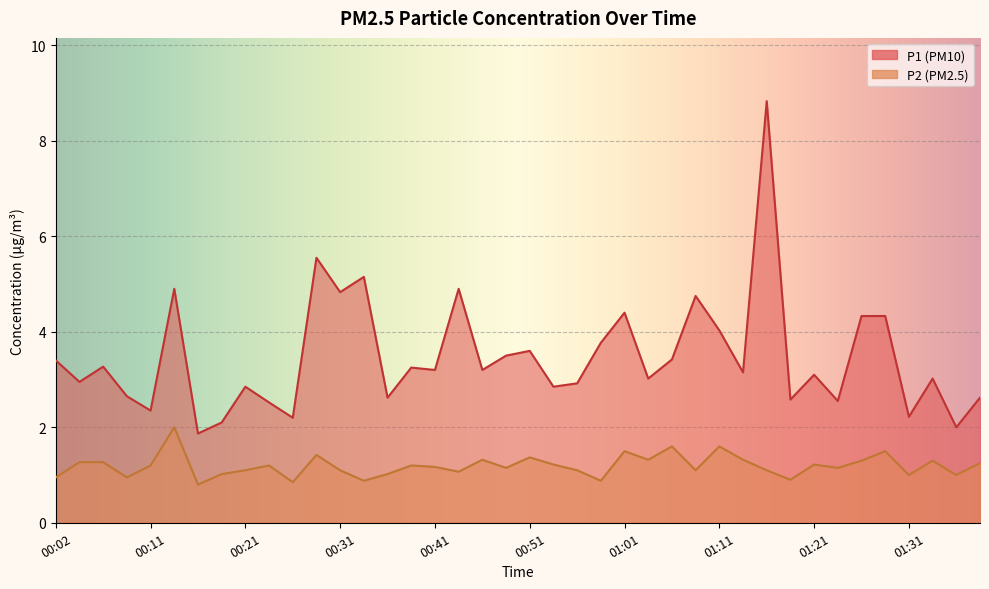

Is it true that P2 equals 1.6 at 01:31?

False